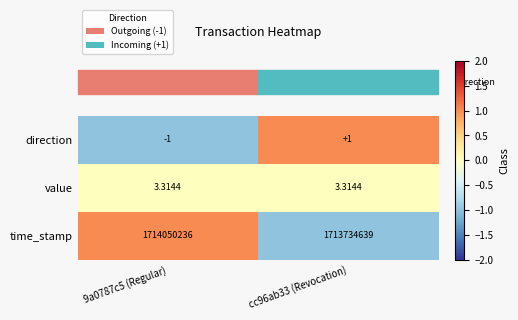

Rank the series by their maximum value, from lowest to highest.

direction, value, time_stamp